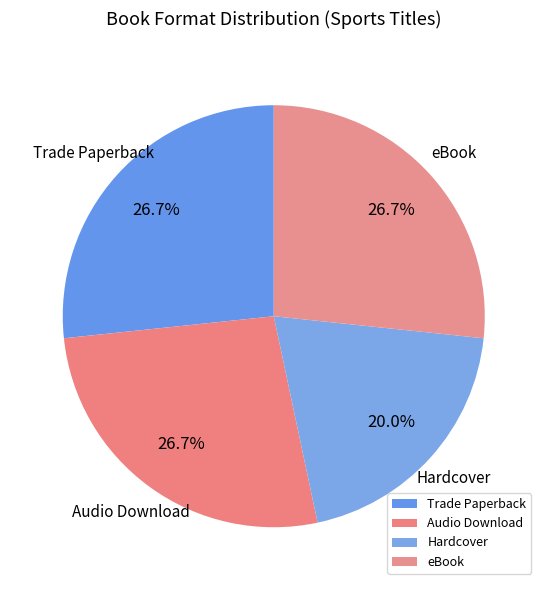

How much of the chart is everything except eBook?

73.3%